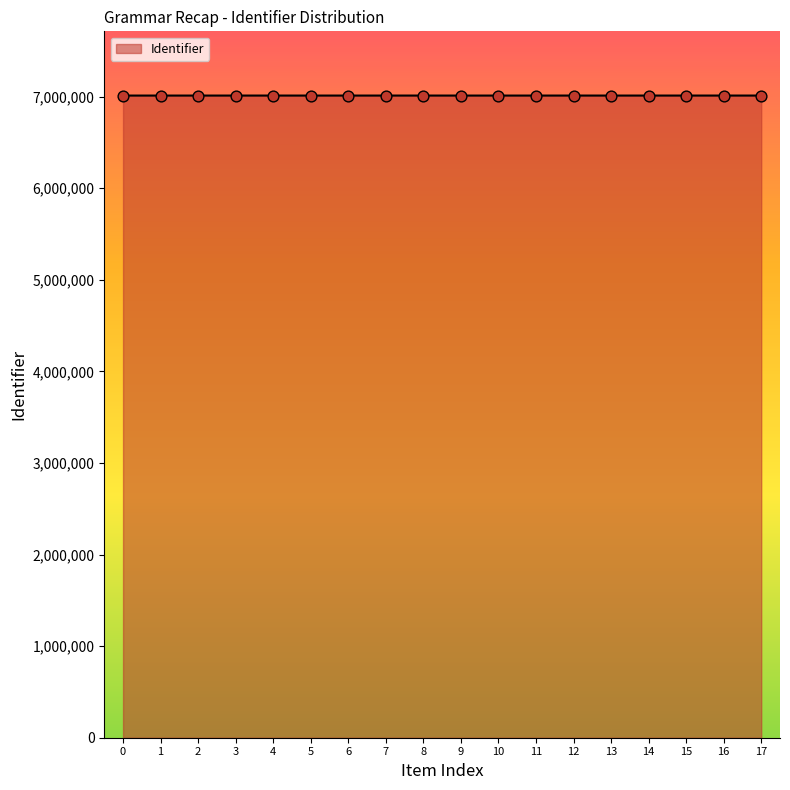

What is the smallest value displayed?

7010320